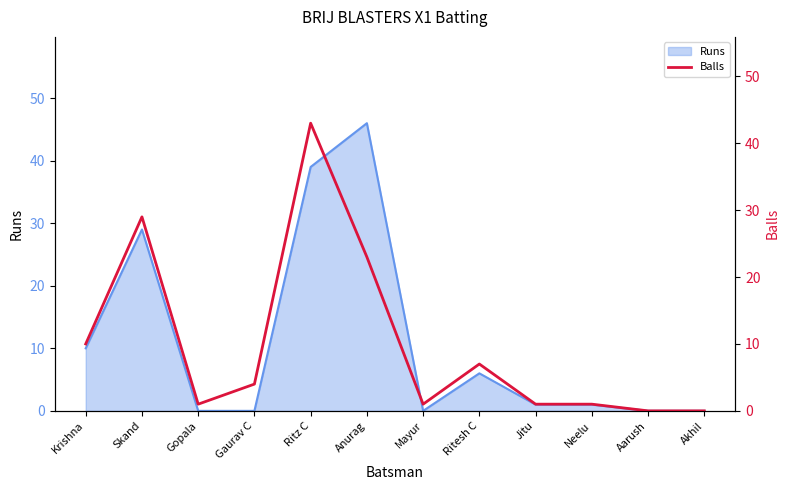

True or false: Runs has a value of -29 at Gopala.

False